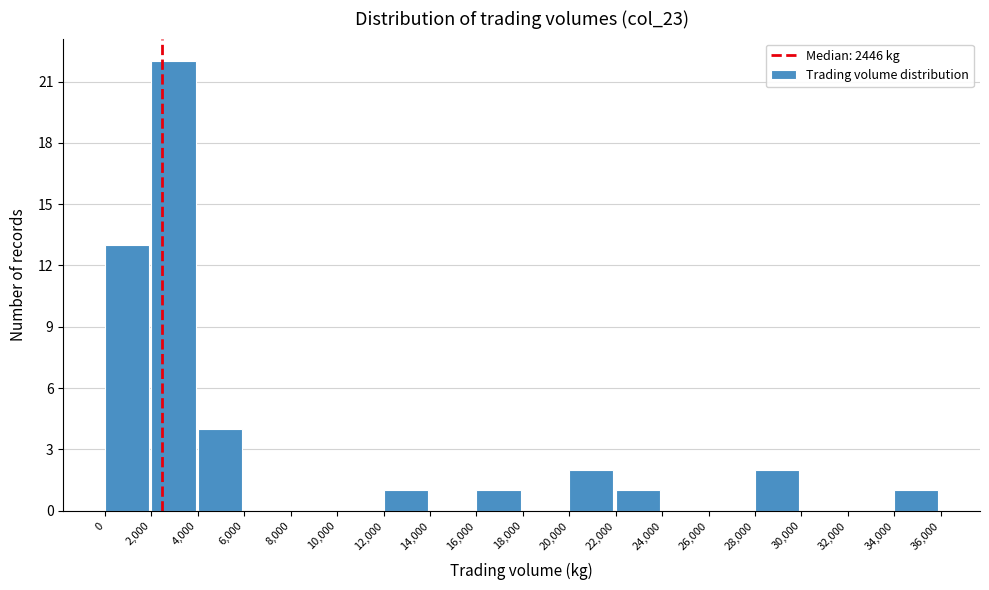

Reading left to right, transcribe this chart: for each bar, give the range it covers on the x-axis and its height. The values are not printed on the chart, so give them approximately, as read against the axis.

0 to 2,000: 13
2,000 to 4,000: 22
4,000 to 6,000: 4
6,000 to 8,000: 0
8,000 to 10,000: 0
10,000 to 12,000: 0
12,000 to 14,000: 1
14,000 to 16,000: 0
16,000 to 18,000: 1
18,000 to 20,000: 0
20,000 to 22,000: 2
22,000 to 24,000: 1
24,000 to 26,000: 0
26,000 to 28,000: 0
28,000 to 30,000: 2
30,000 to 32,000: 0
32,000 to 34,000: 0
34,000 to 36,000: 1